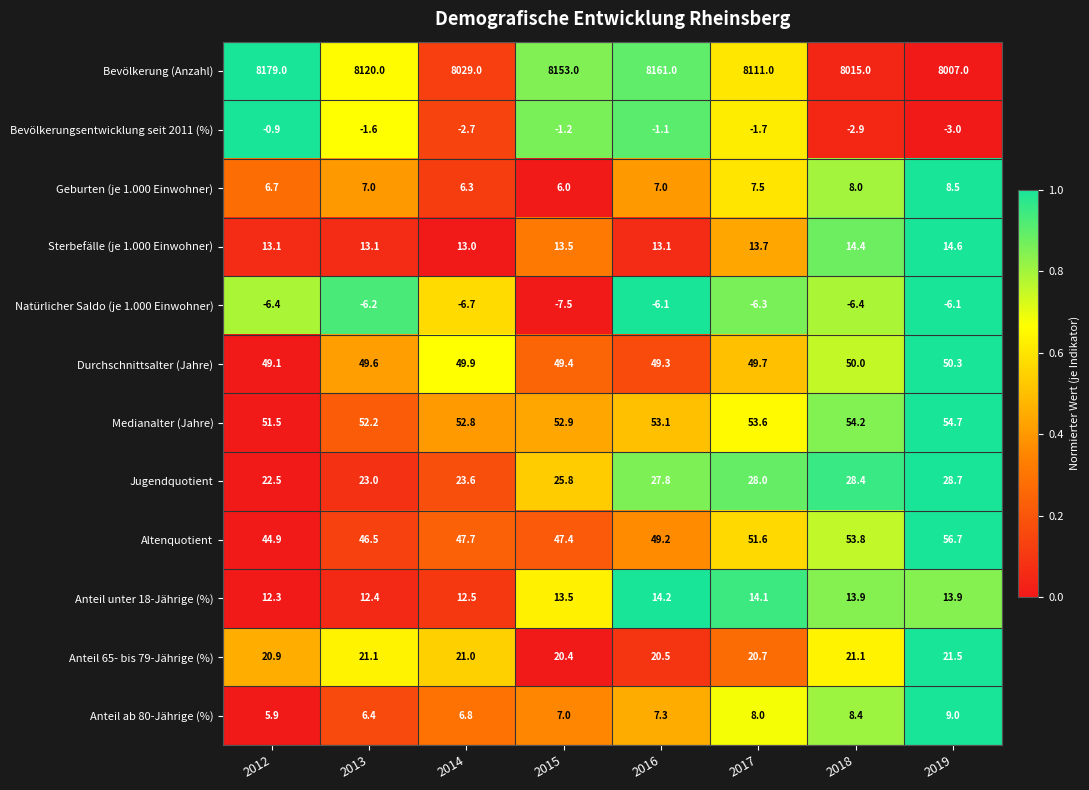

True or false: Durchschnittsalter (Jahre) has a value of 49.9 at 2014.

True